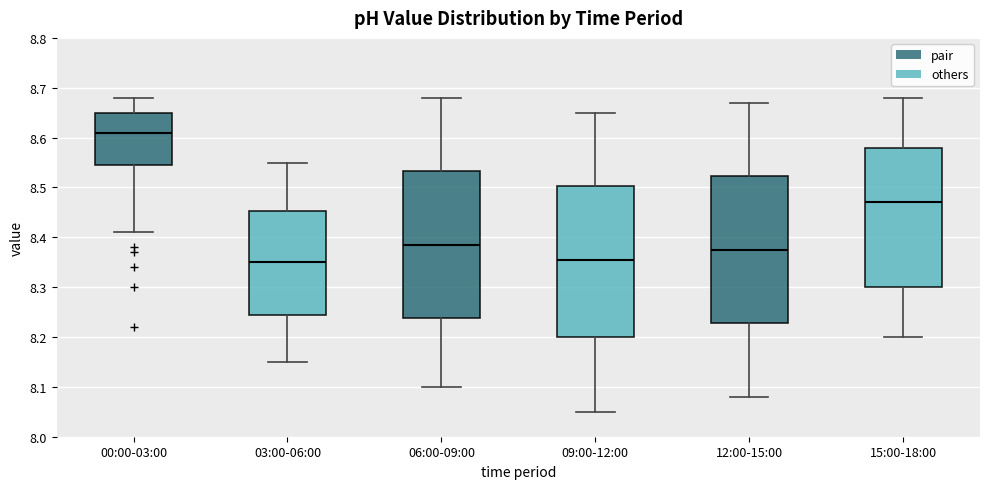

Where does the upper whisker of the box for 09:00-12:00 end on the y-axis? The values are not printed on the chart, so give them approximately, as read against the axis.

8.65